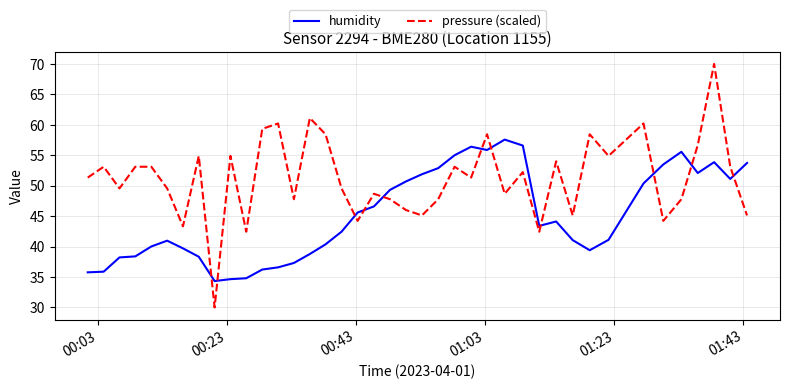

How many intersections are there between pressure (scaled) and humidity?

11